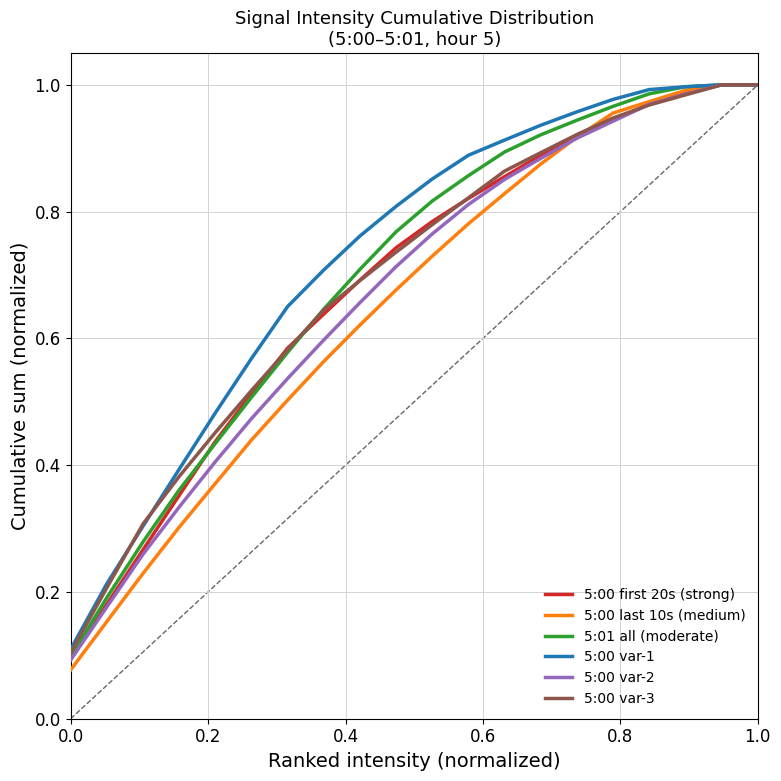

Which series has the largest total across all categories?

5:00 var-1